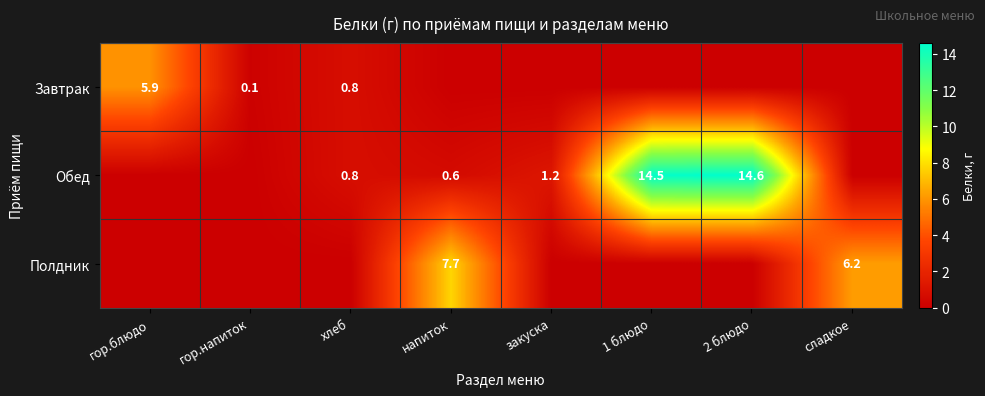

The Полдник series shows 9.1 at сладкое. True or false?

False